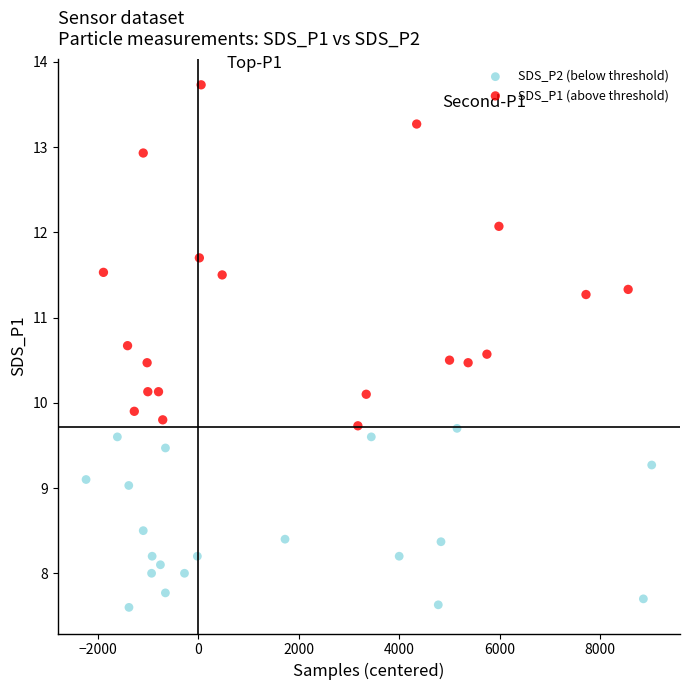

Which series has the widest spread of Y values?

SDS_P1 (above threshold)